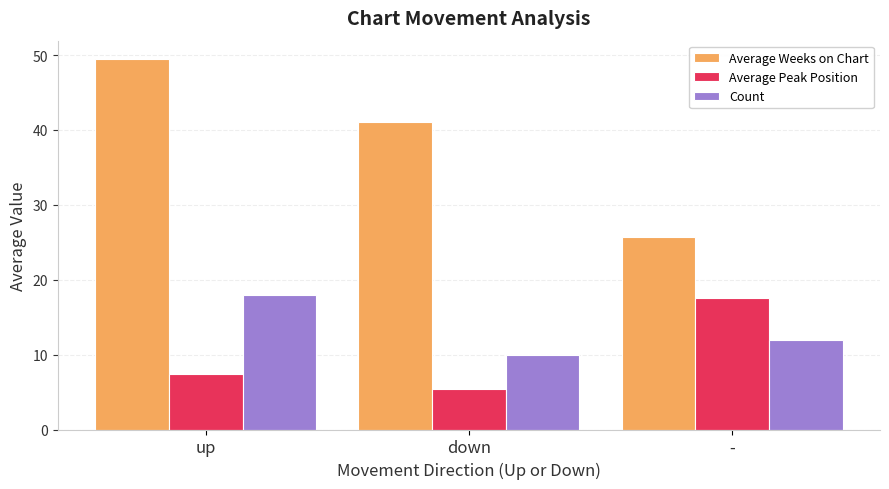

What is the spread (max minus min) of values at down?

35.7